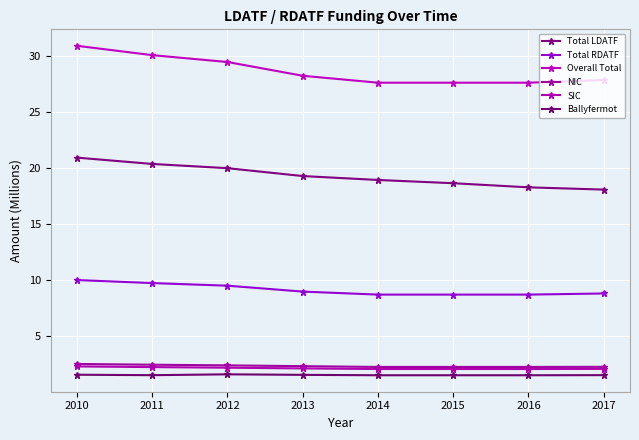

What is the average value of the Overall Total series?

28.7